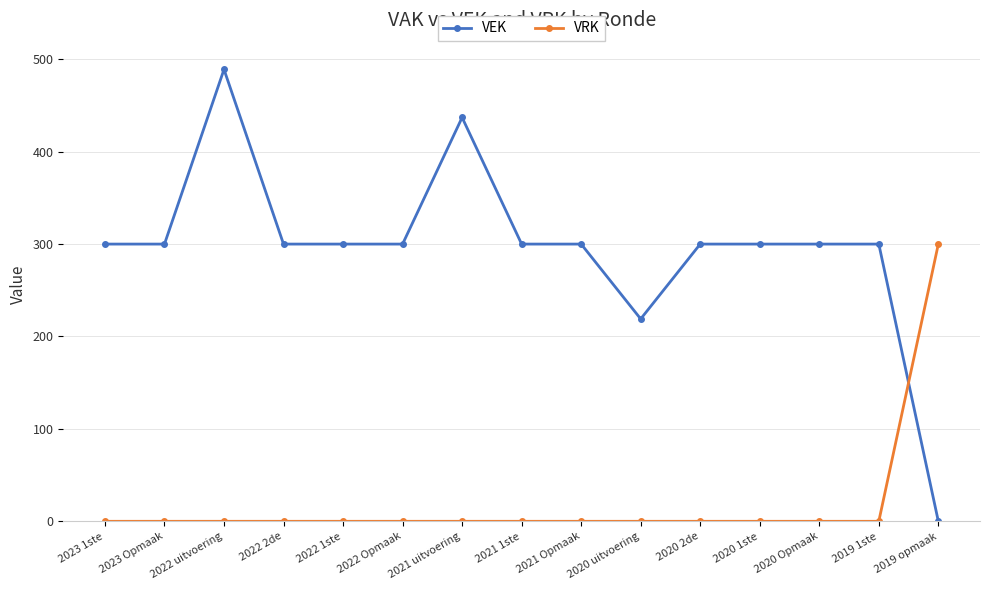

Is this an area chart (filled region under the line)?

No